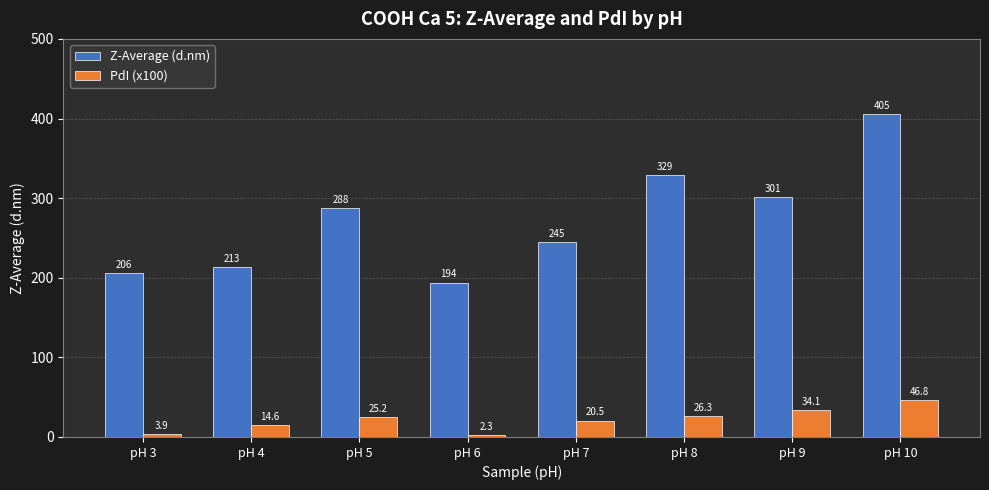

How many series are shown in this chart?

2